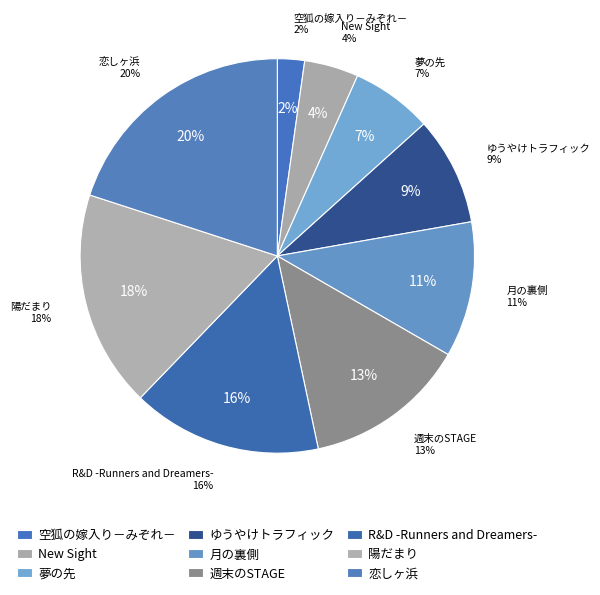

What percentage is the 週末のSTAGE slice, to the nearest percent?

13%